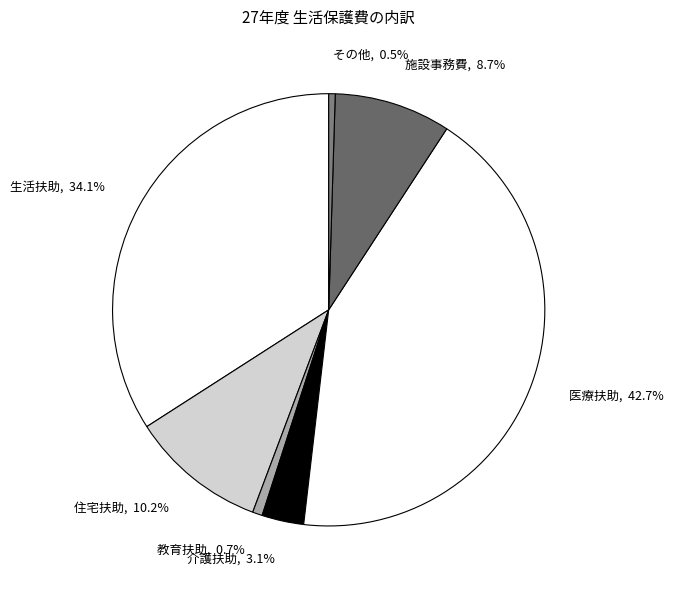

Is it true that 介護扶助 is 3% of the pie?

True